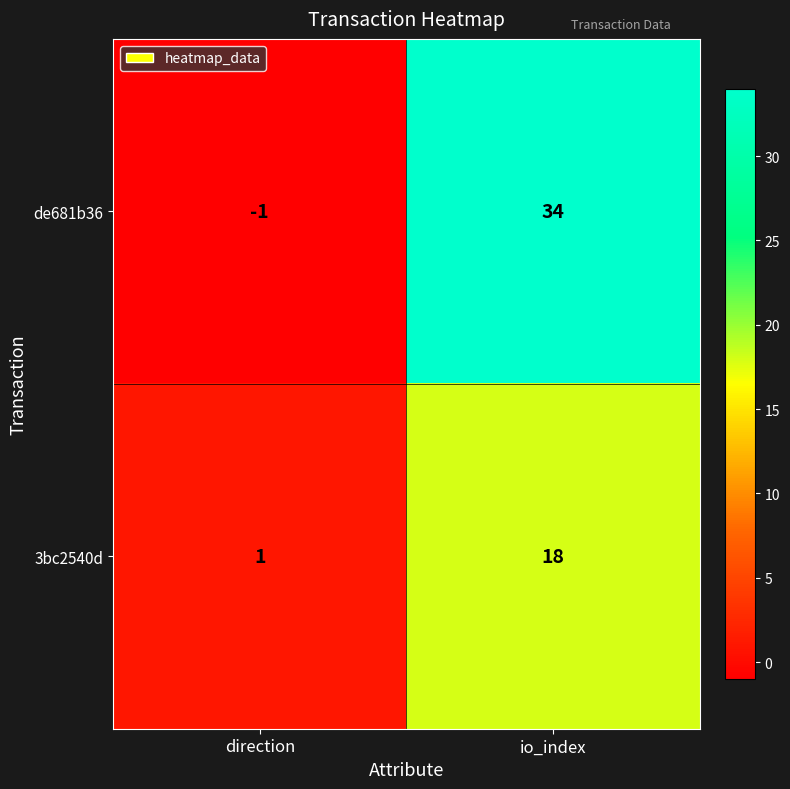

Where is 3bc2540d nearest to the value 9?

direction